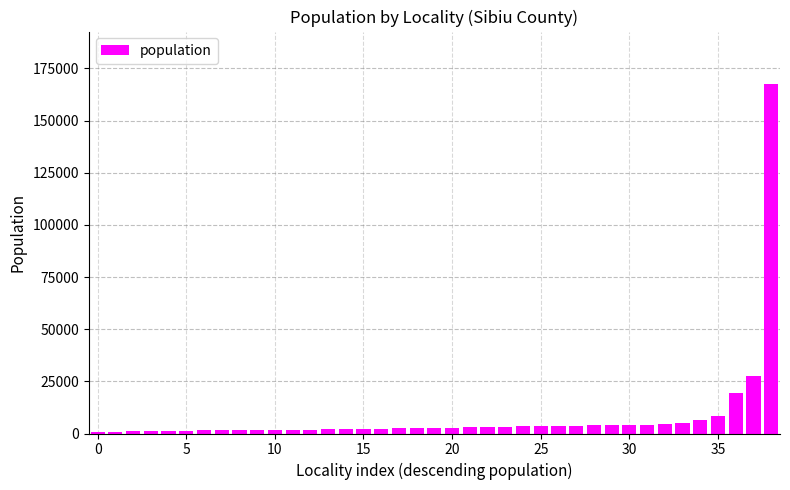

What is the difference between the maximum and minimum values?

166857